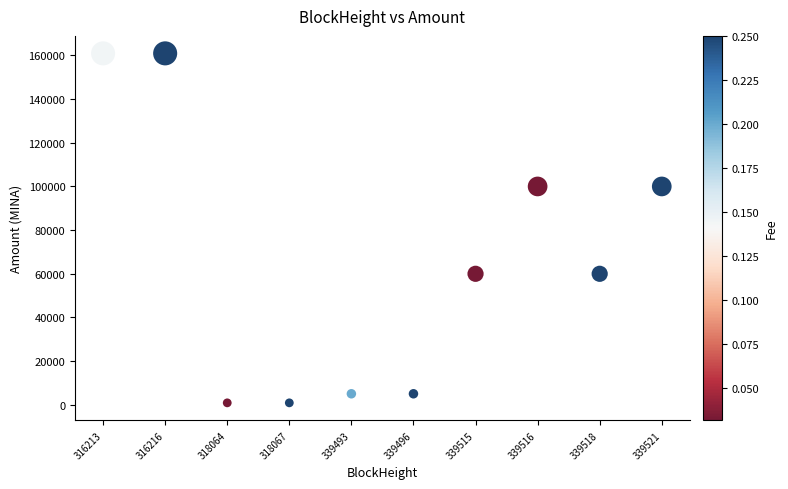

What is the range of X values (max minus min)?

9.0